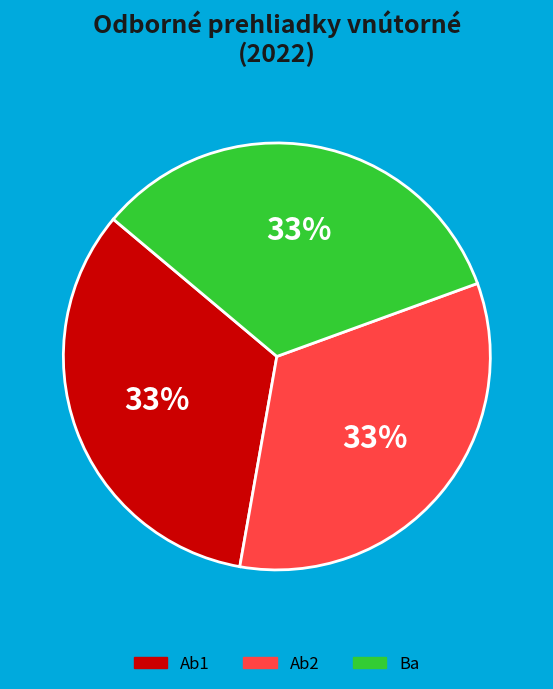

Count the number of slices in the pie.

3